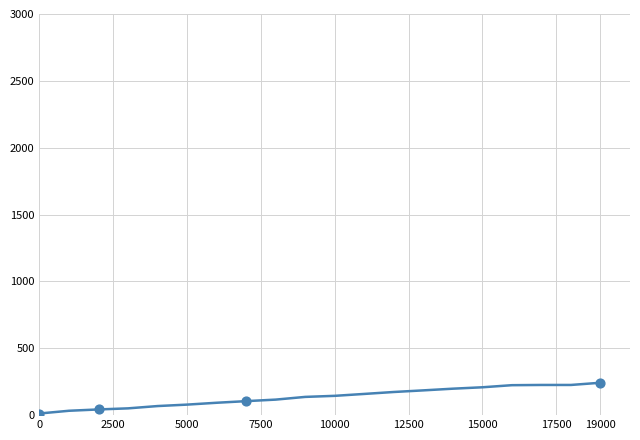

What is the maximum value shown in the chart?

242.3